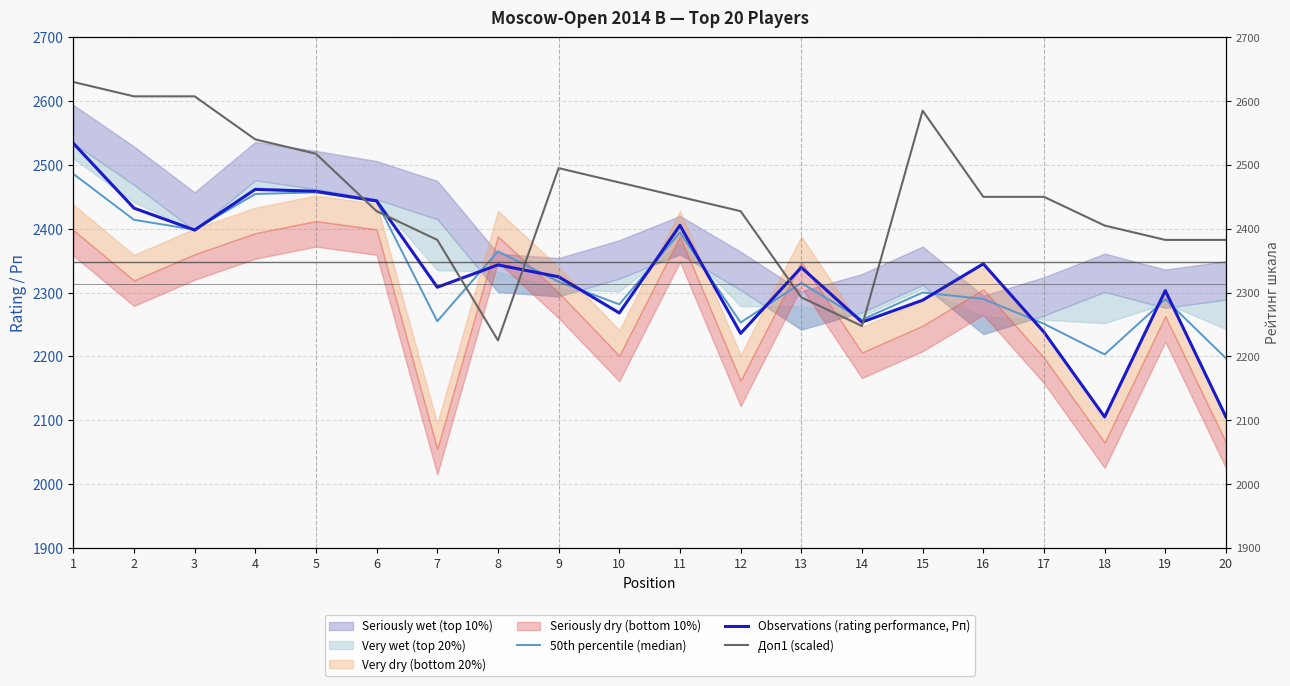

Where does the Доп1 (scaled) series first go above 2450?

1